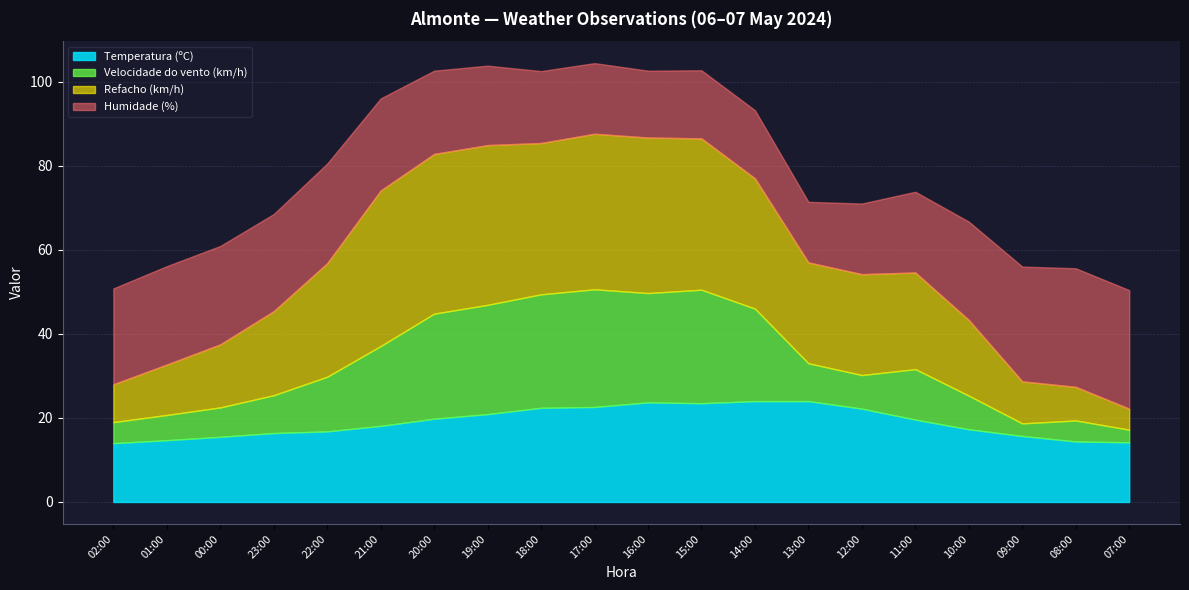

What is the highest value of the Temperatura (ºC) series?

24.0